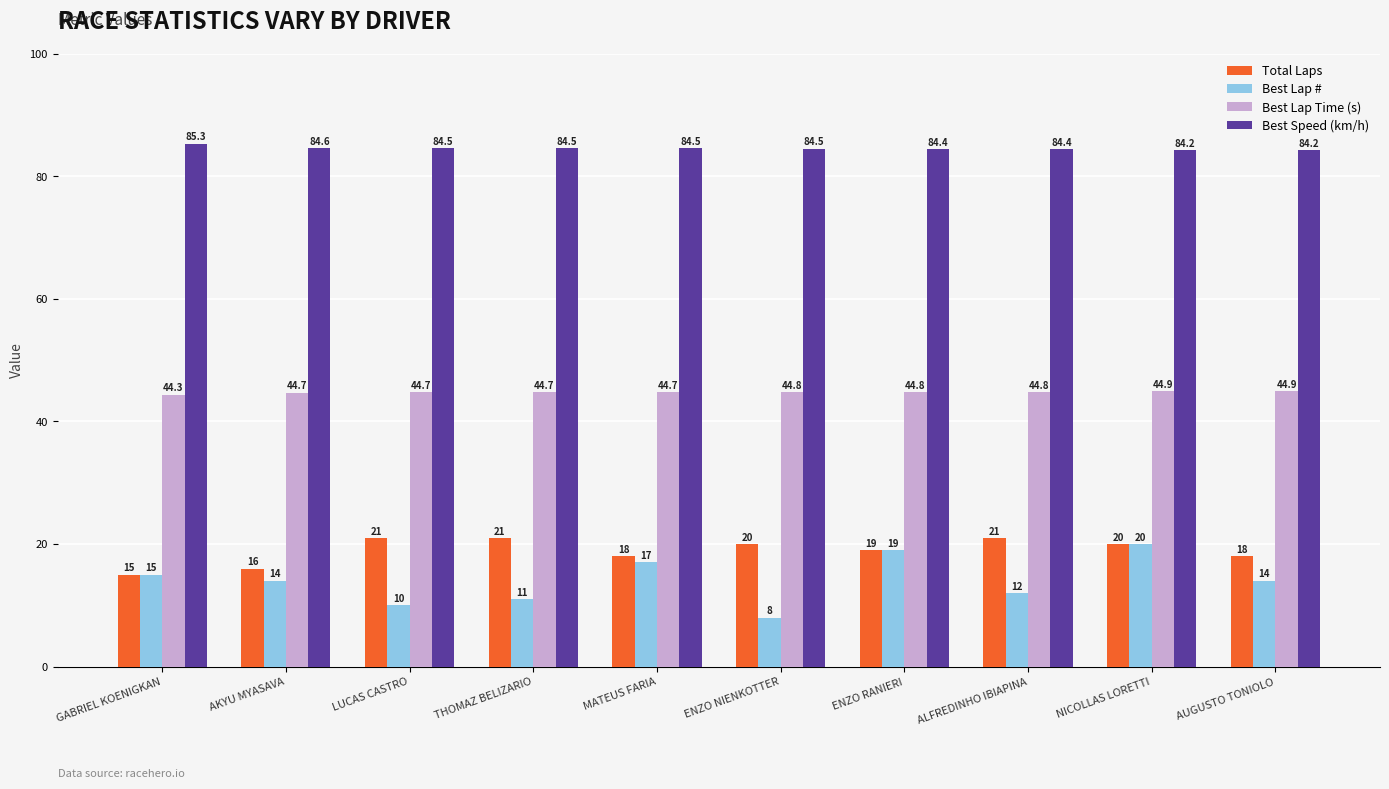

True or false: Best Lap # has a value of 5.6 at GABRIEL KOENIGKAN.

False